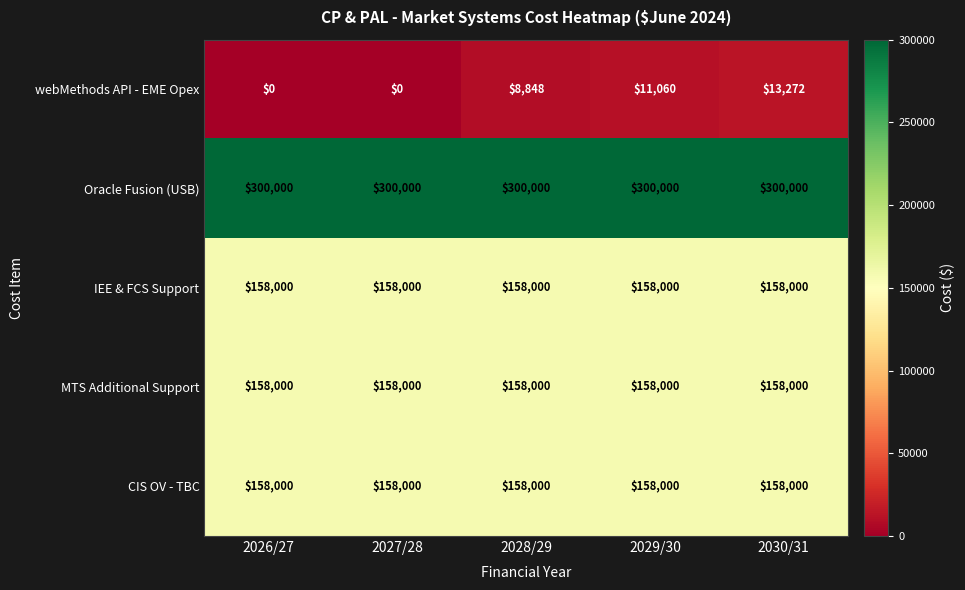

Which series has the largest total across all categories?

Oracle Fusion (USB)